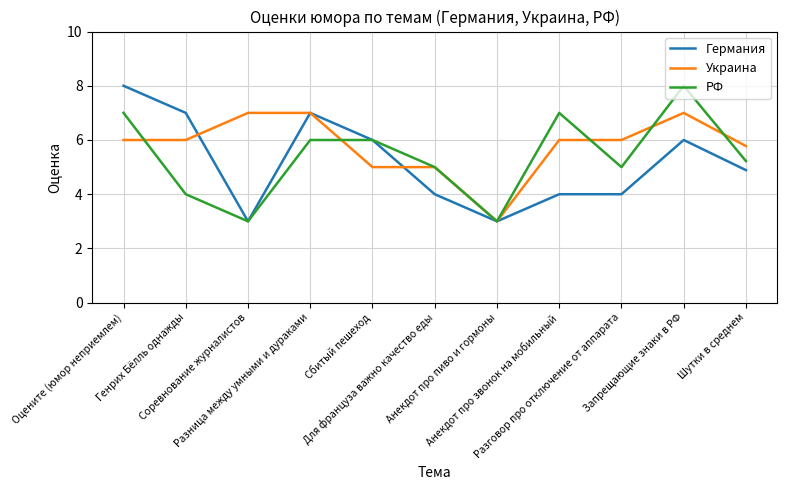

What is the highest value of the Германия series?

8.0